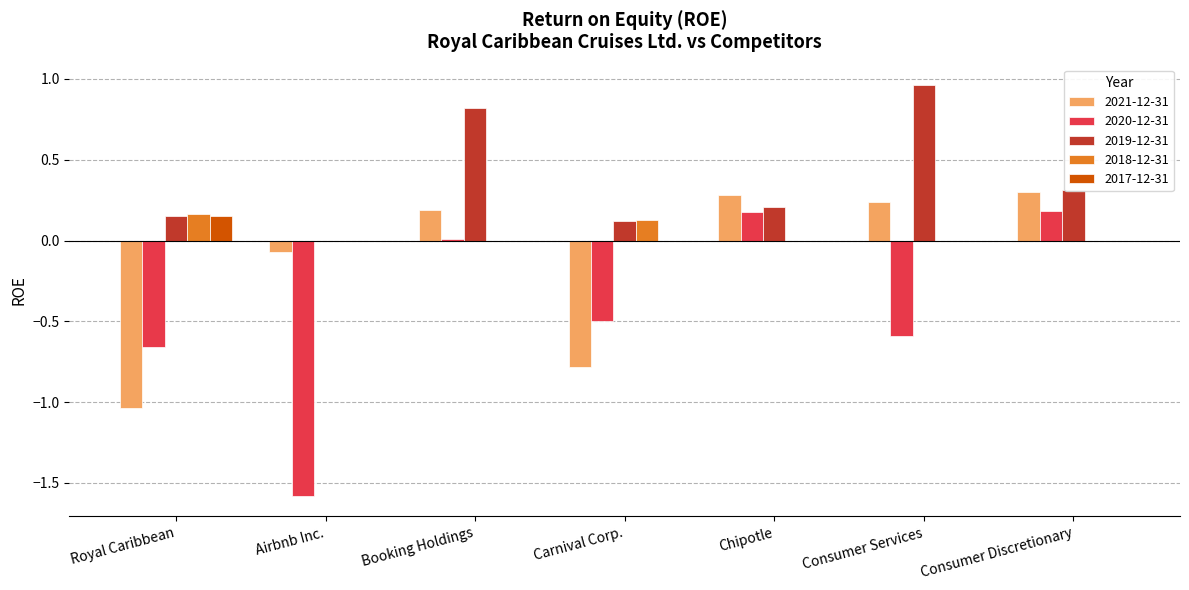

The value of 2019-12-31 at Carnival Corp. is 0.1. True or false?

True